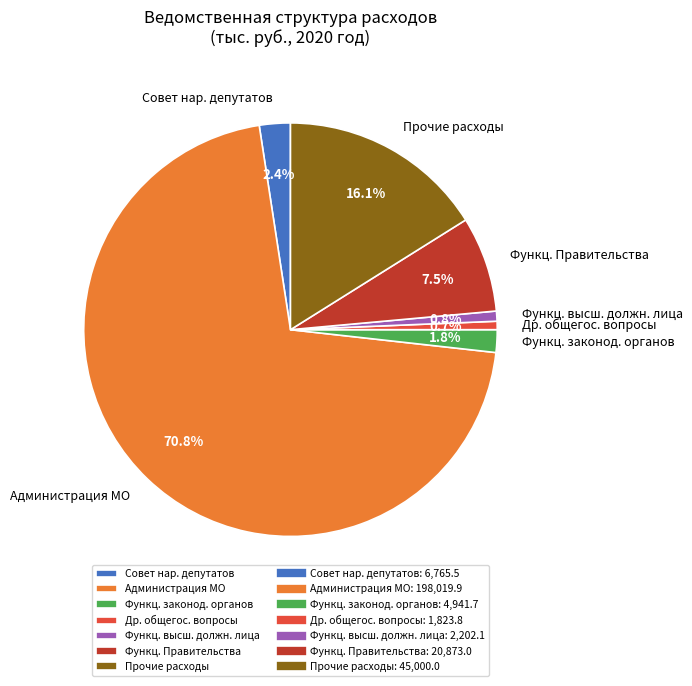

Does Функц. Правительства account for over 50% of the chart?

No